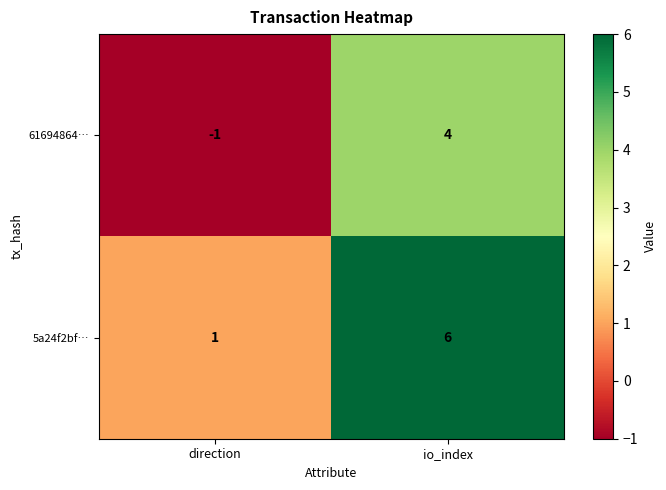

At how many categories does at least one series exceed 4?

1